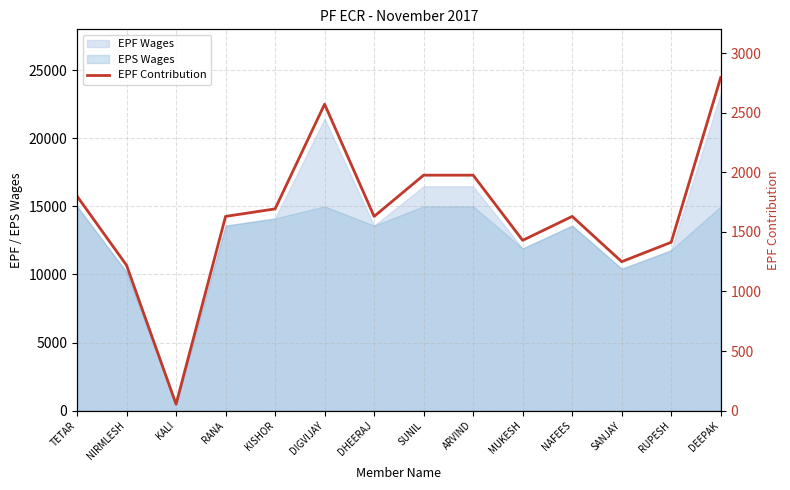

How many points are lower than both their immediate neighbors (excluding endpoints)?

4